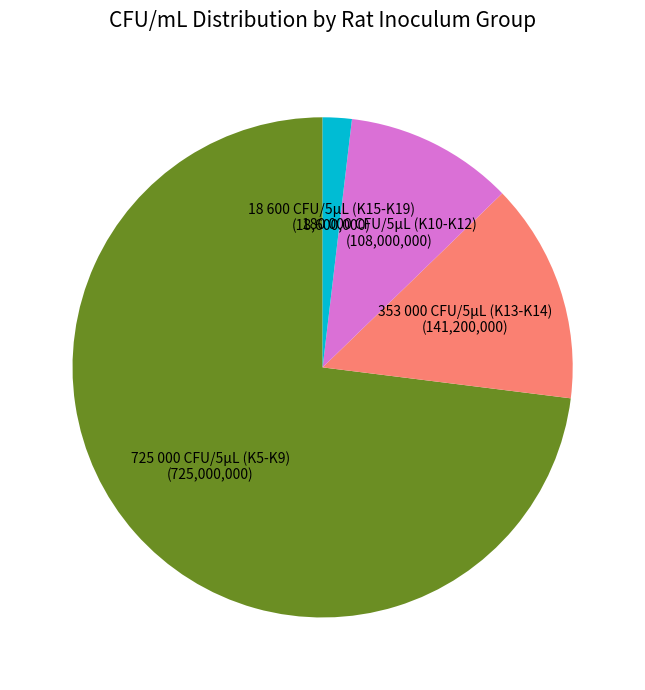

Combined, do 18 600 CFU/5µL (K15-K19) and 353 000 CFU/5µL (K13-K14) account for over 50%?

No